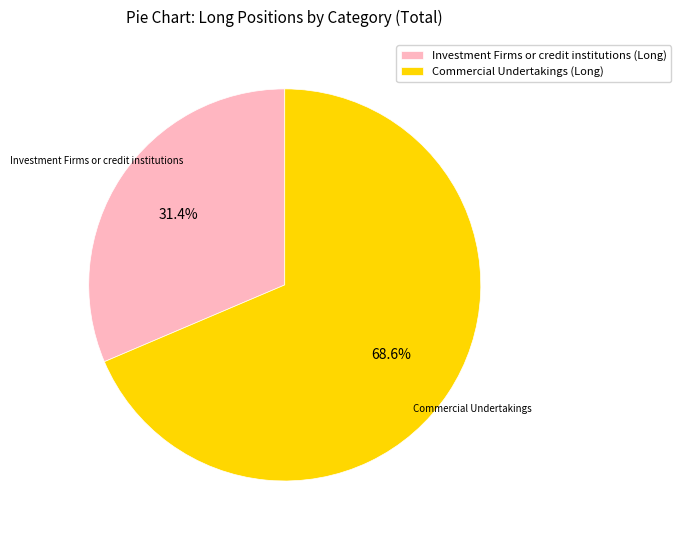

How many segments does this pie chart have?

2